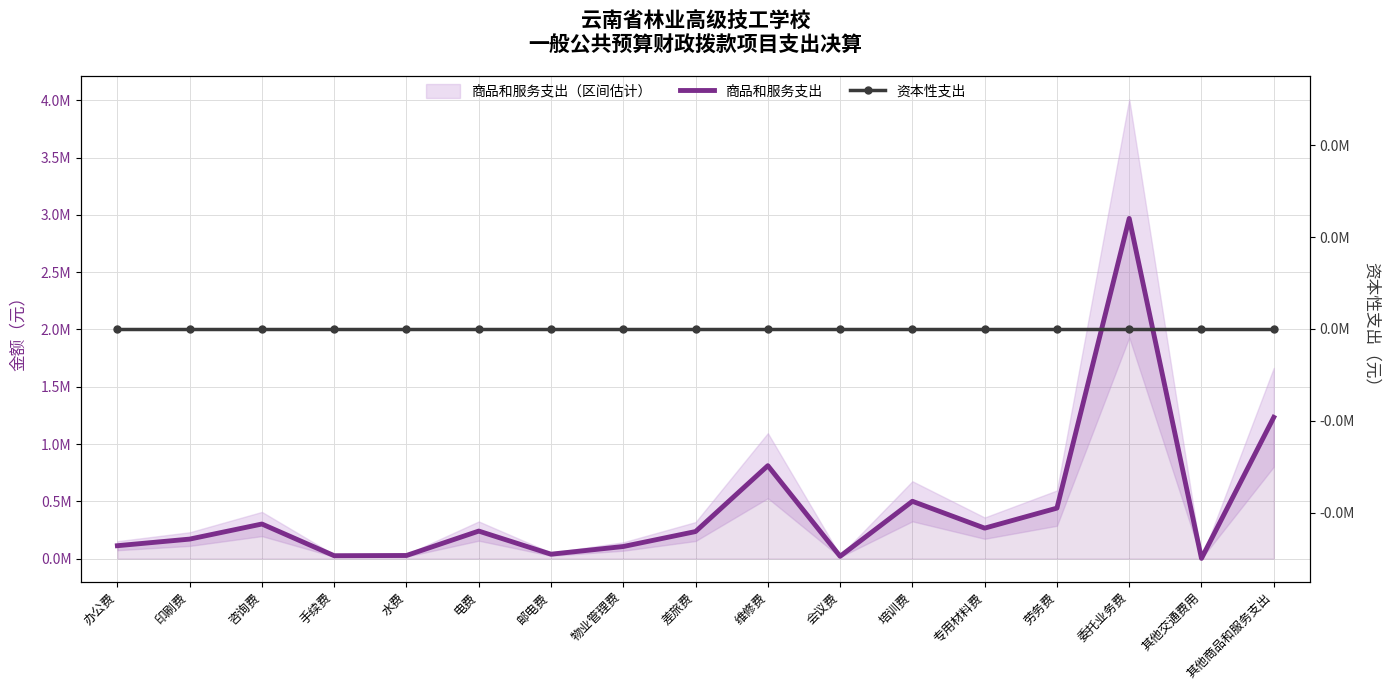

What is the sum of the 商品和服务支出 values at 水费 and 其他商品和服务支出?

1260059.8